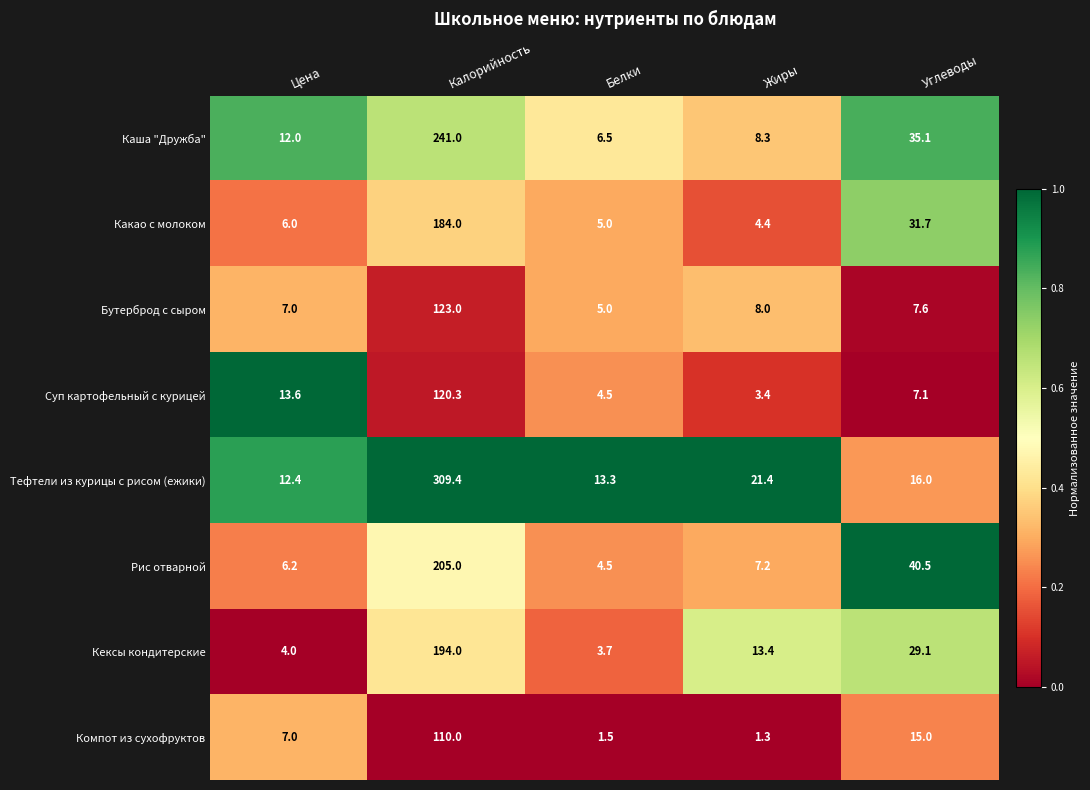

What is the difference between the maximum and second lowest values in the Тефтели из курицы с рисом (ежики) series?

296.1